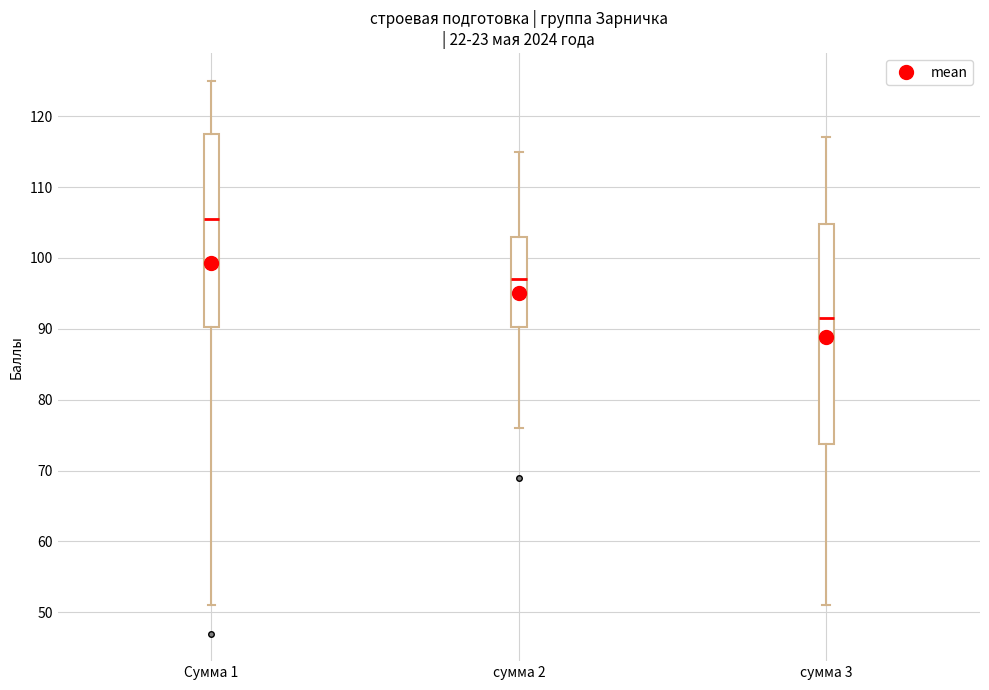

Which box has the highest median line?

Сумма 1